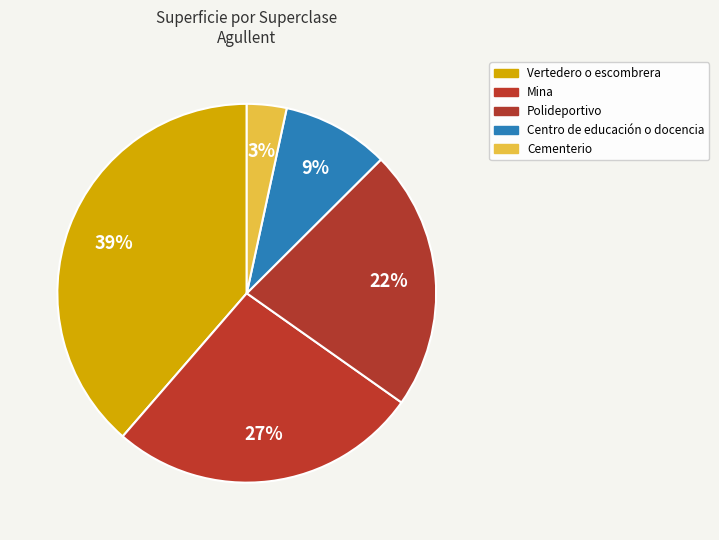

Rank the categories by value from highest to lowest.

Vertedero o escombrera, Mina, Polideportivo, Centro de educación o docencia, Cementerio